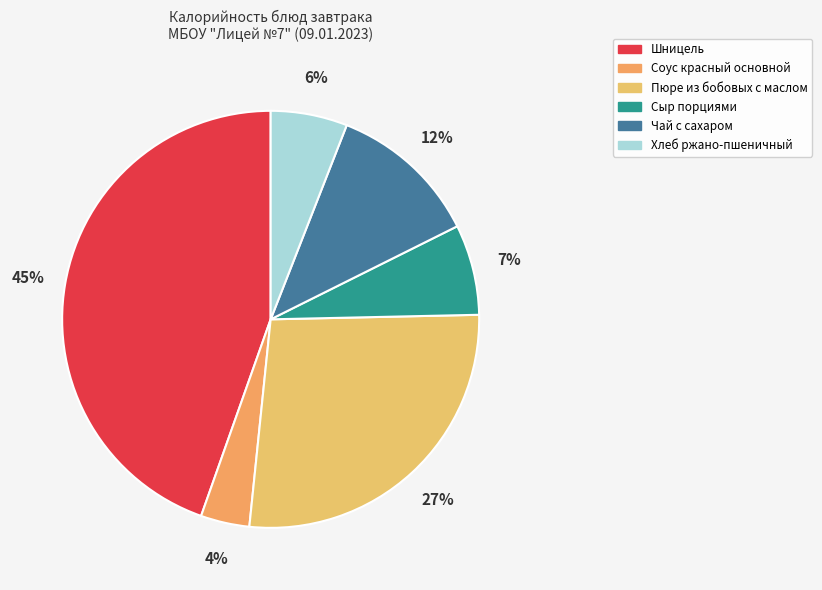

Which slice is the largest?

Шницель